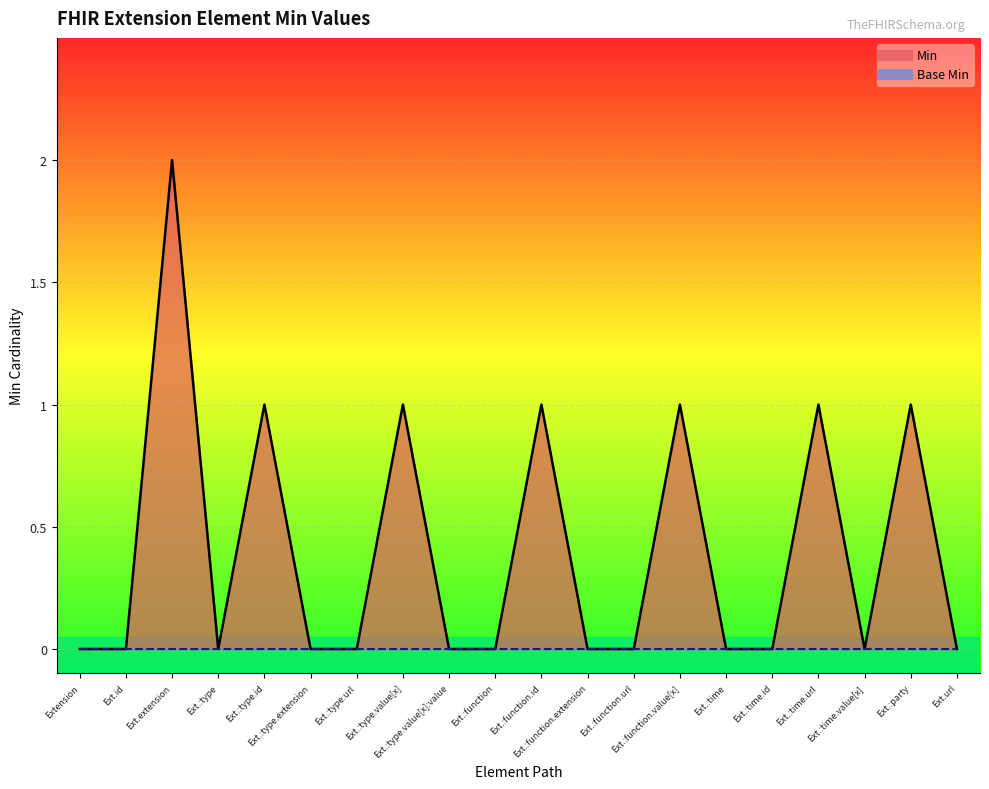

What is the difference between the maximum and second lowest values?

2